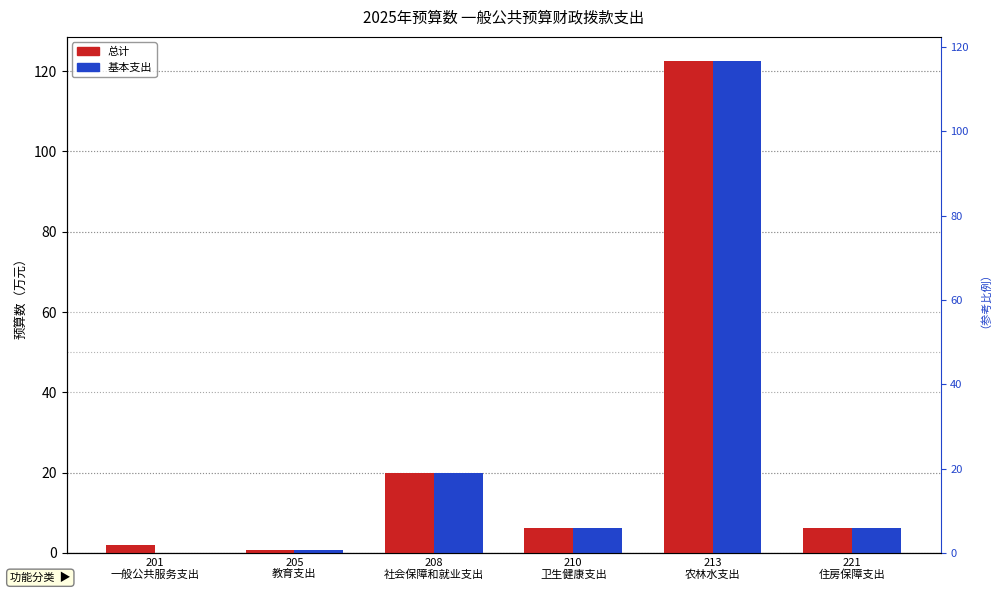

How many data points in 基本支出 are less than 6?

2